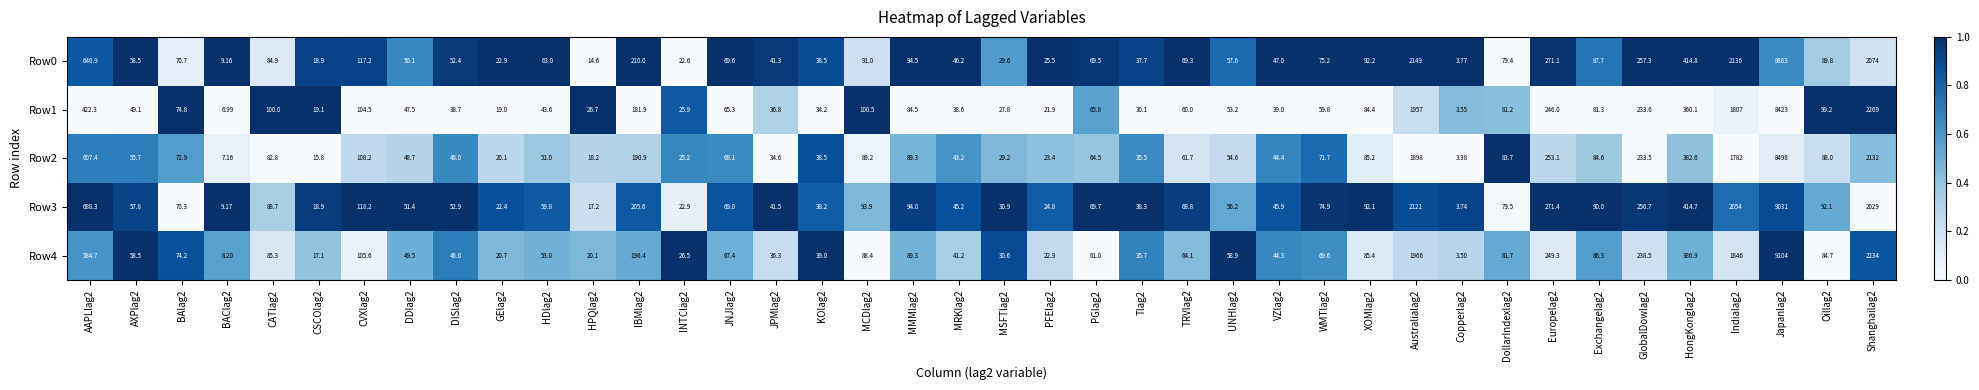

Between VZlag2 and Exchangelag2, which series saw the biggest shift?

Row3